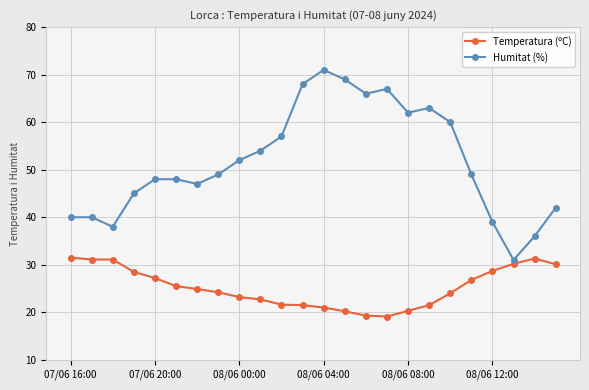

List the series in order of their overall mean, lowest first.

Temperatura (ºC), Humitat (%)